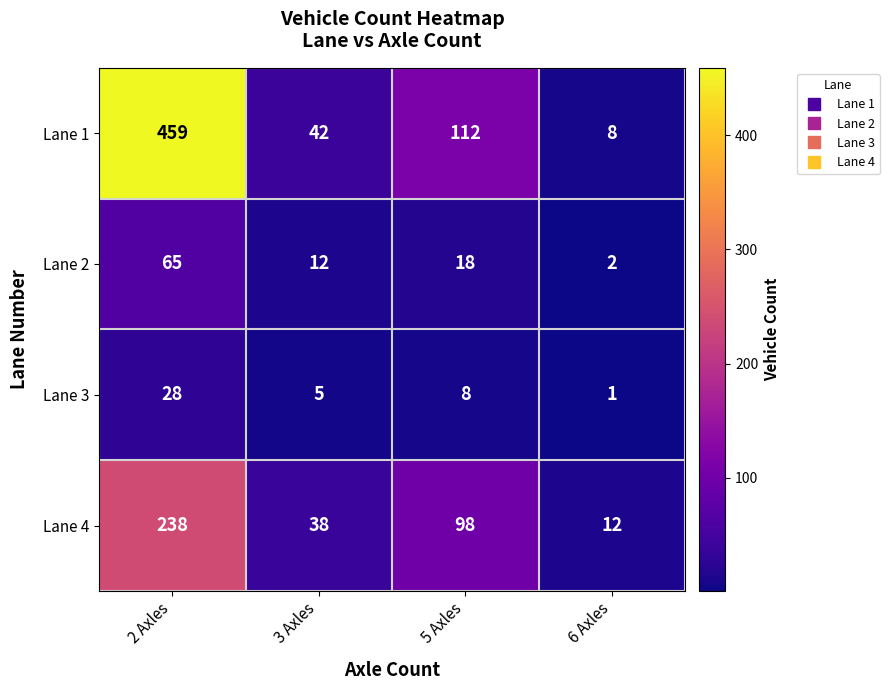

At which category is the sum across all series the highest?

2 Axles